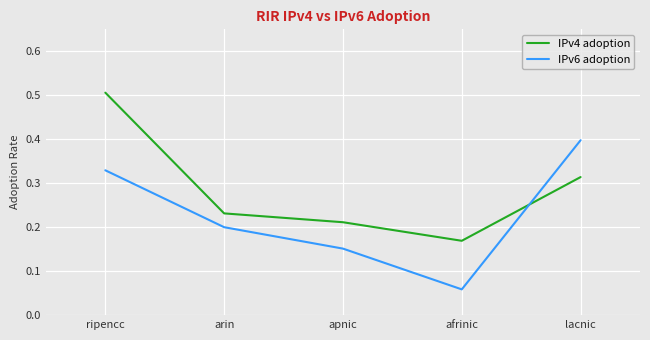

How many distinct data groups are displayed?

2